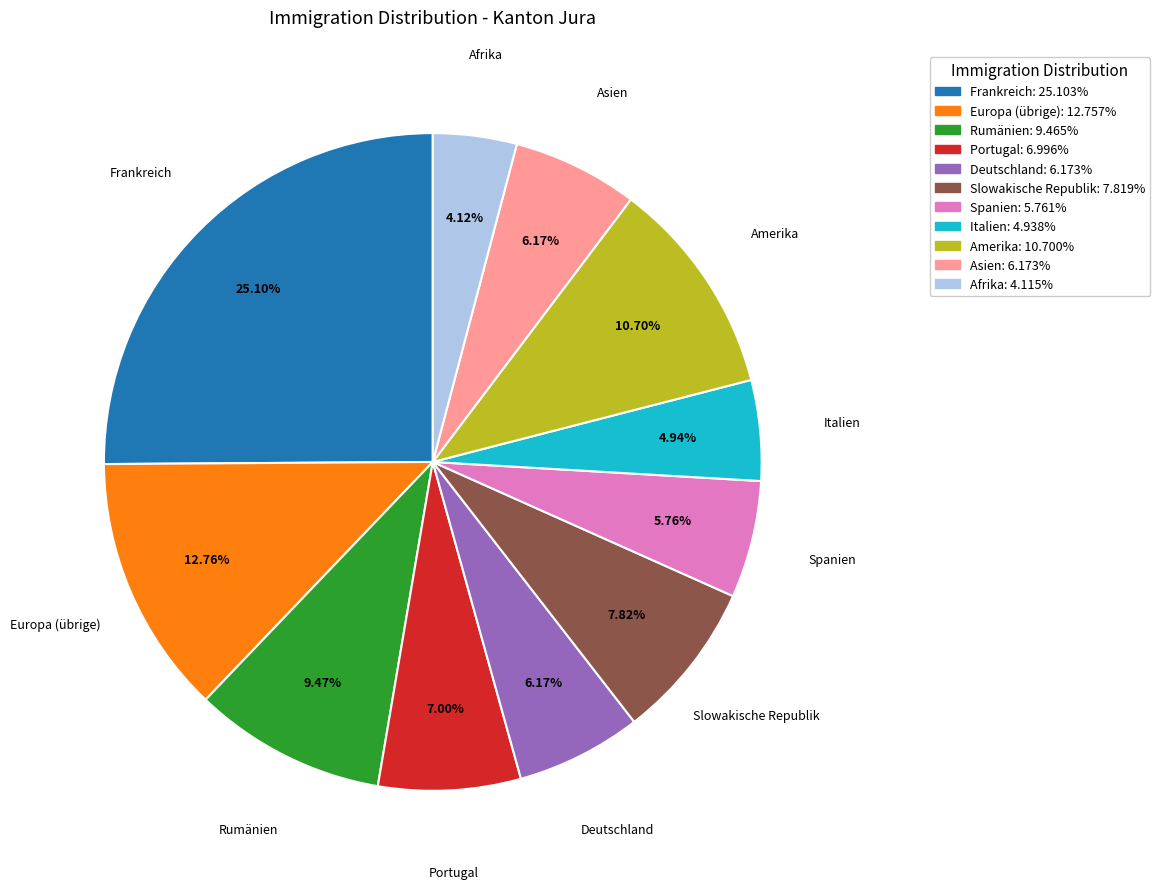

What percentage is the Spanien slice, to the nearest percent?

6%